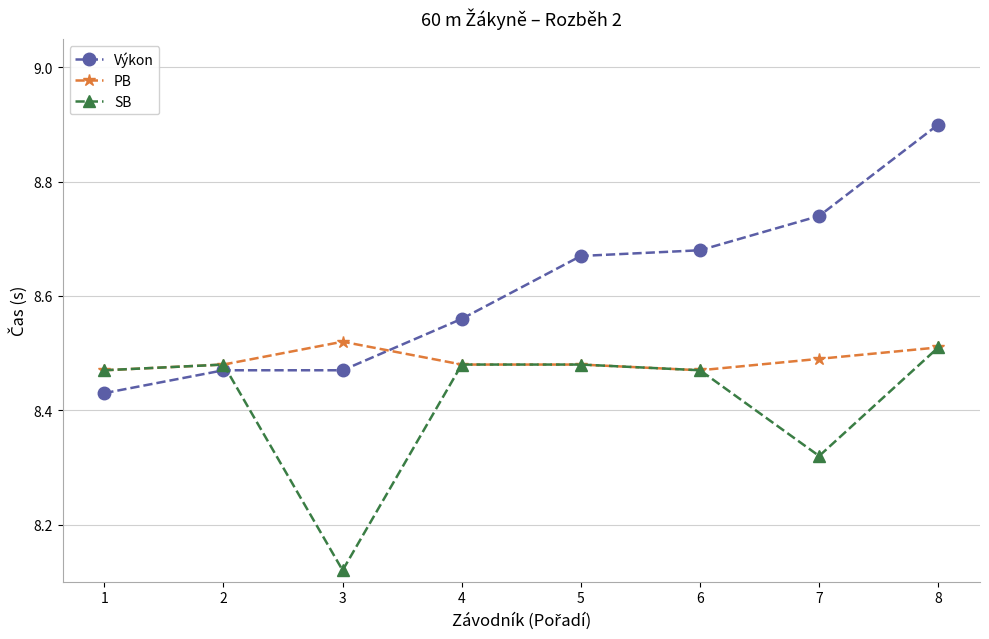

How many times do Výkon and SB cross each other?

1